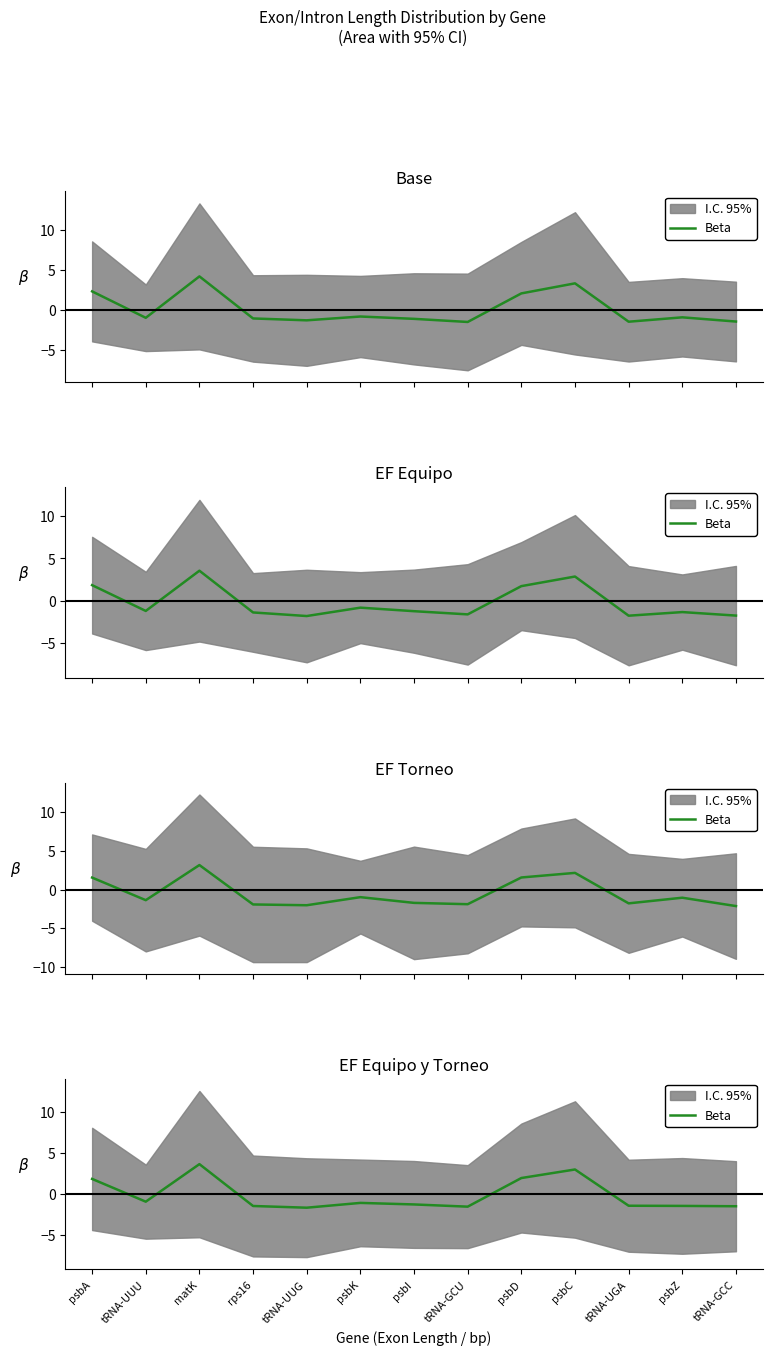

True or false: there are more than 0 points higher than both neighbors.

True